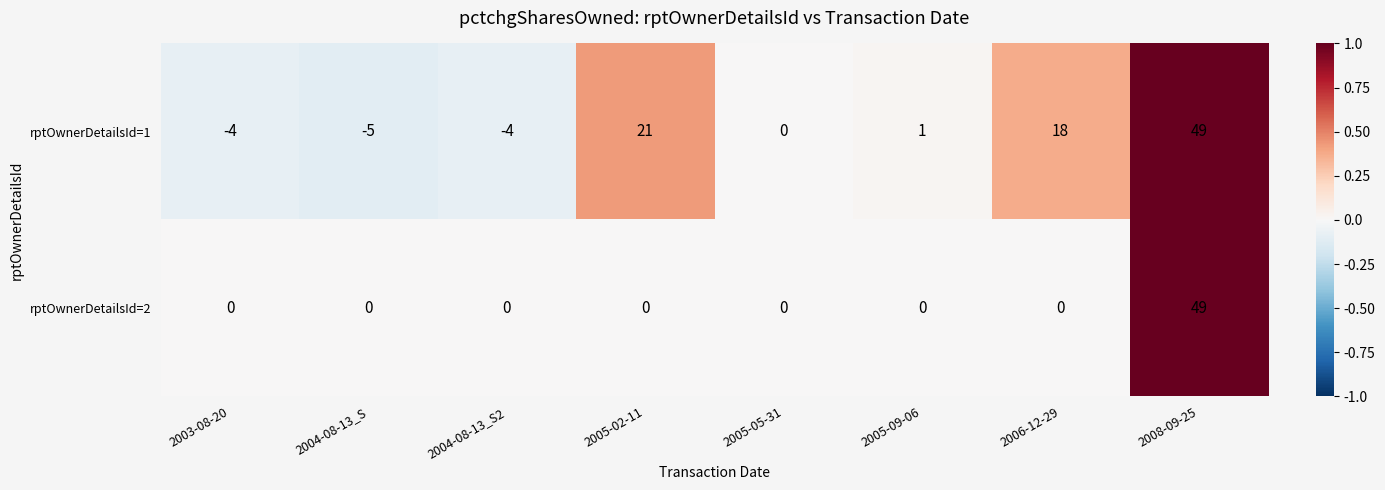

What is the greatest value displayed?

49